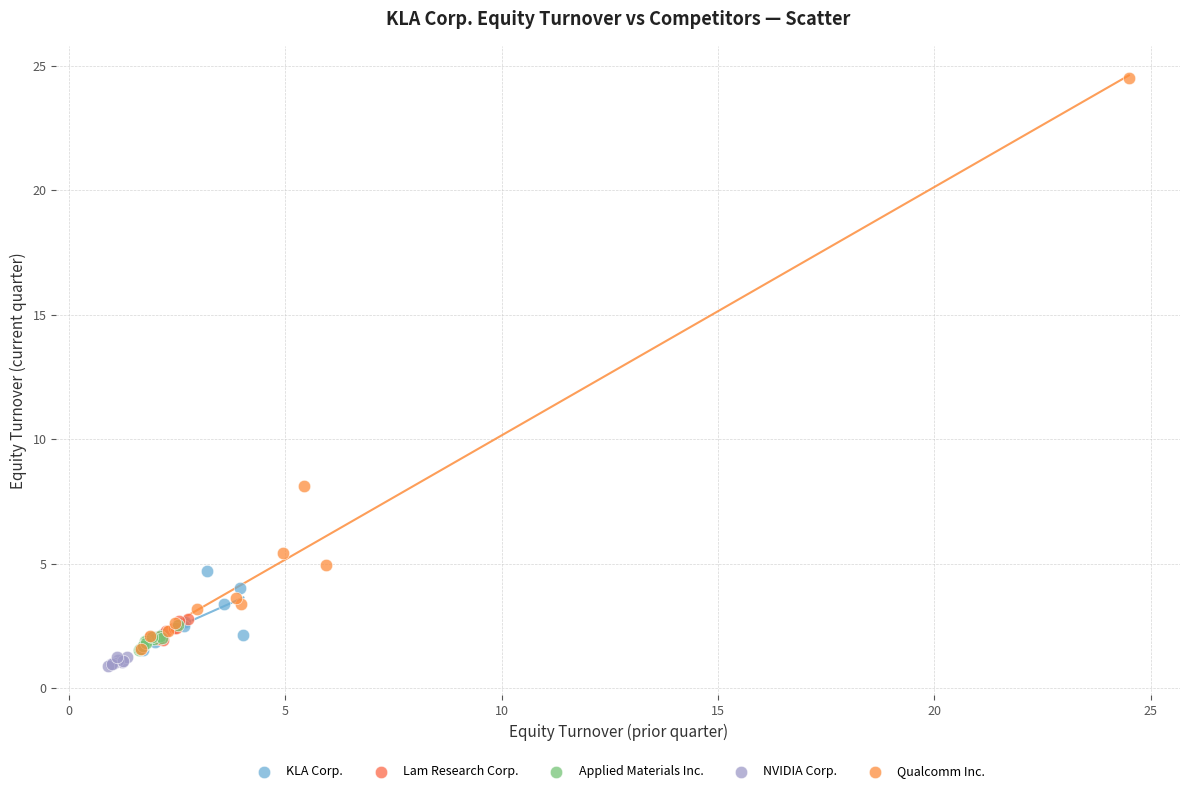

Which series contains the highest Y value?

Qualcomm Inc.